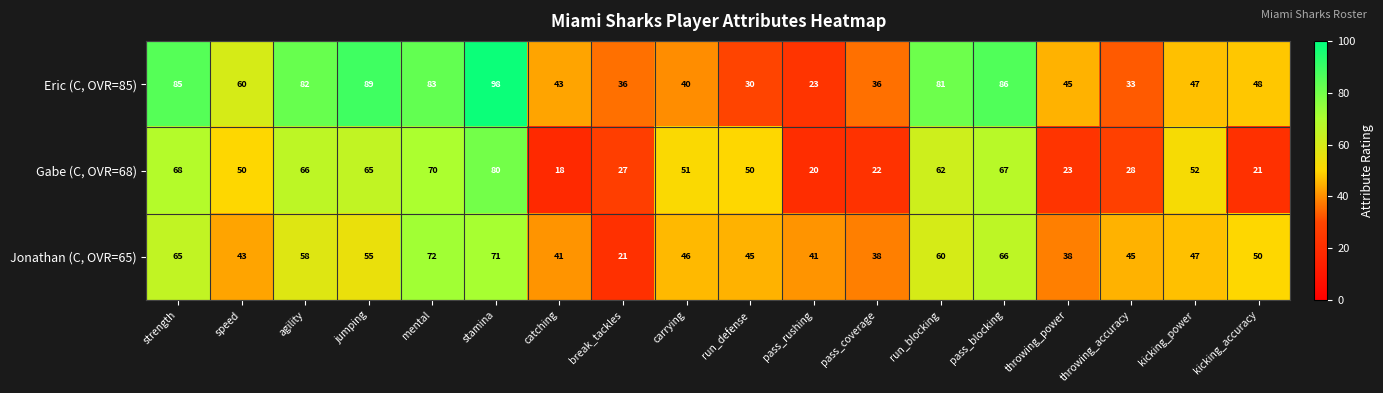

What is the minimum value shown in the chart?

18